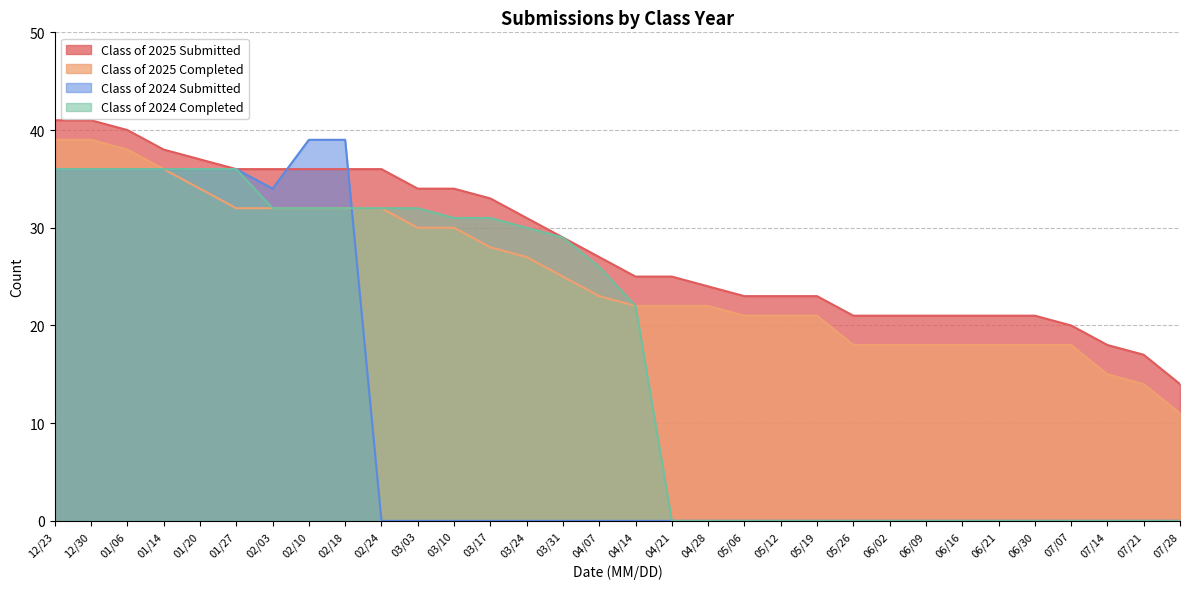

Is it true that Class of 2024 Completed equals 11 at 05/26?

False